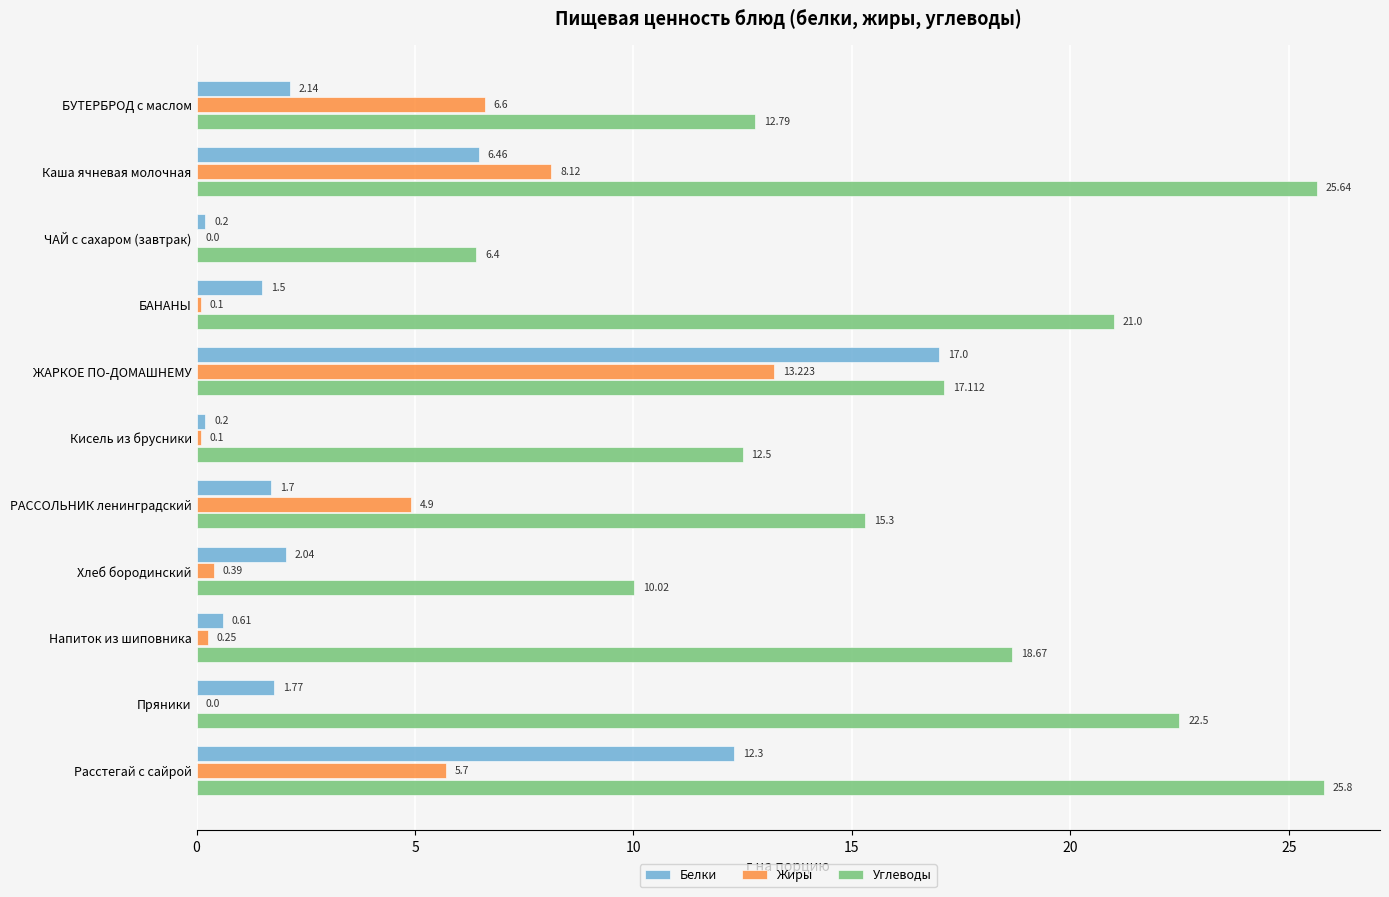

Between БУТЕРБРОД с маслом and Напиток из шиповника, which series saw the biggest shift?

Жиры